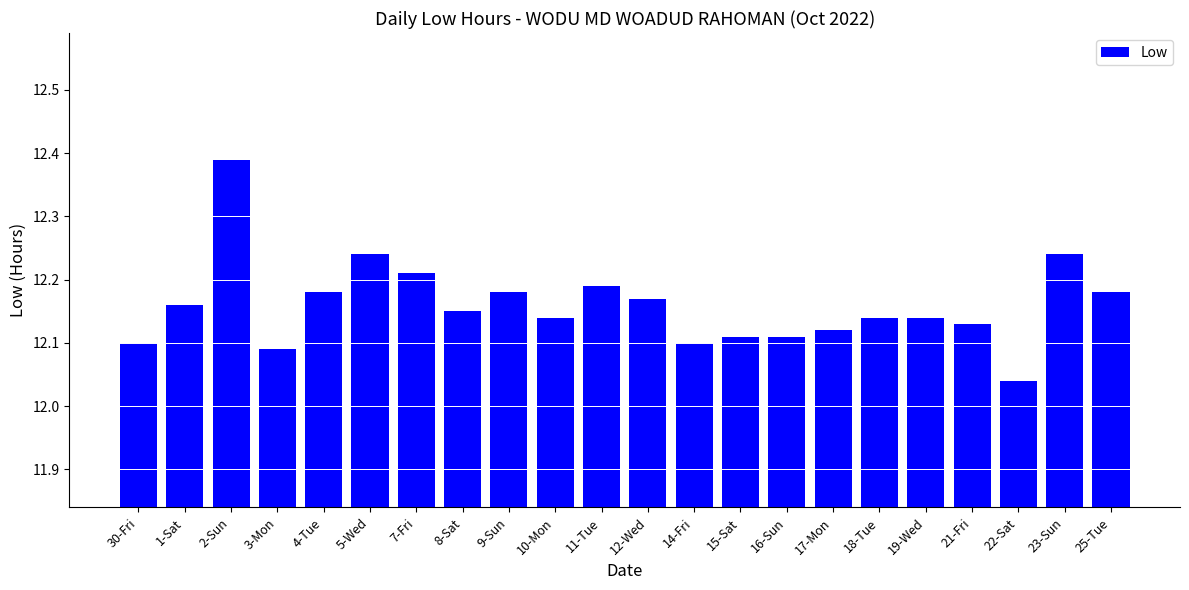

True or false: the data shows 12.1 at 17-Mon.

True